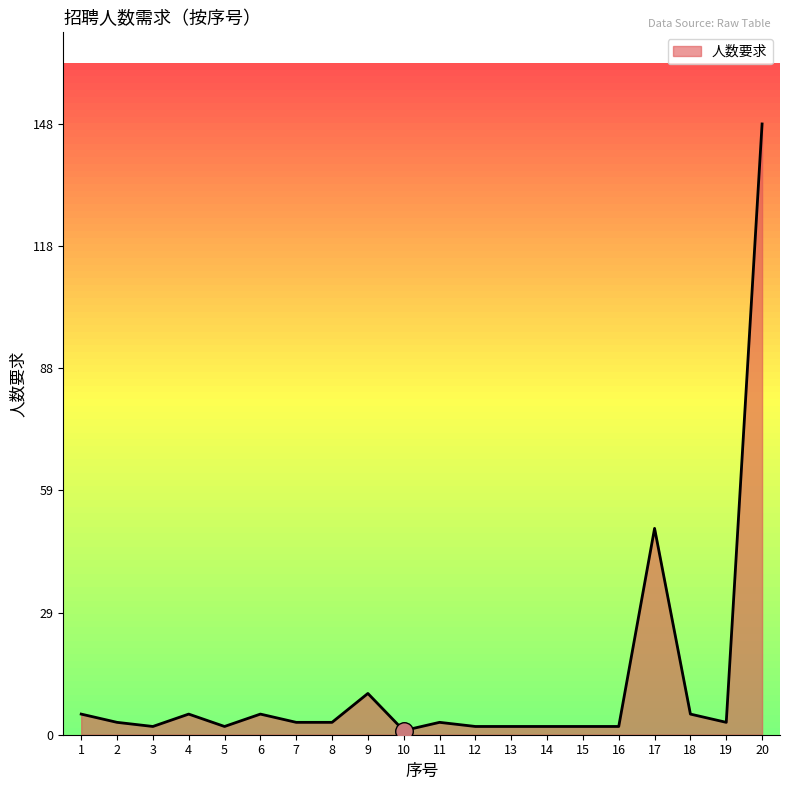

What is the ratio of the value at 18 to the value at 1?

1.0